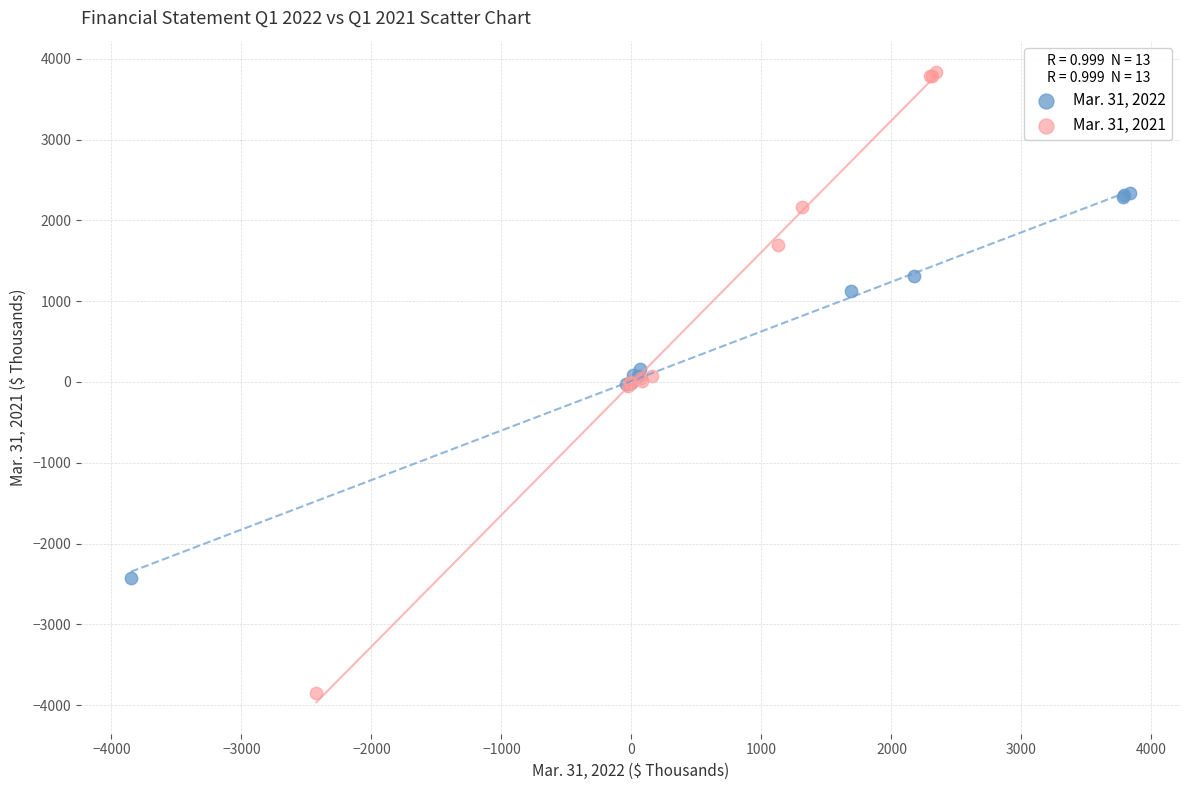

Which series has the largest Y range (max minus min)?

Mar. 31, 2021